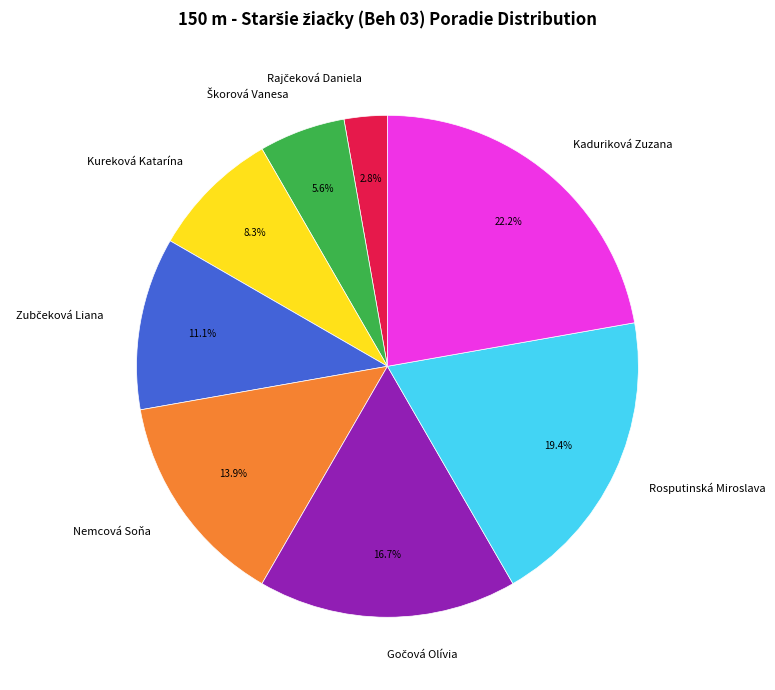

What is the largest slice in the pie chart?

Kaduriková Zuzana